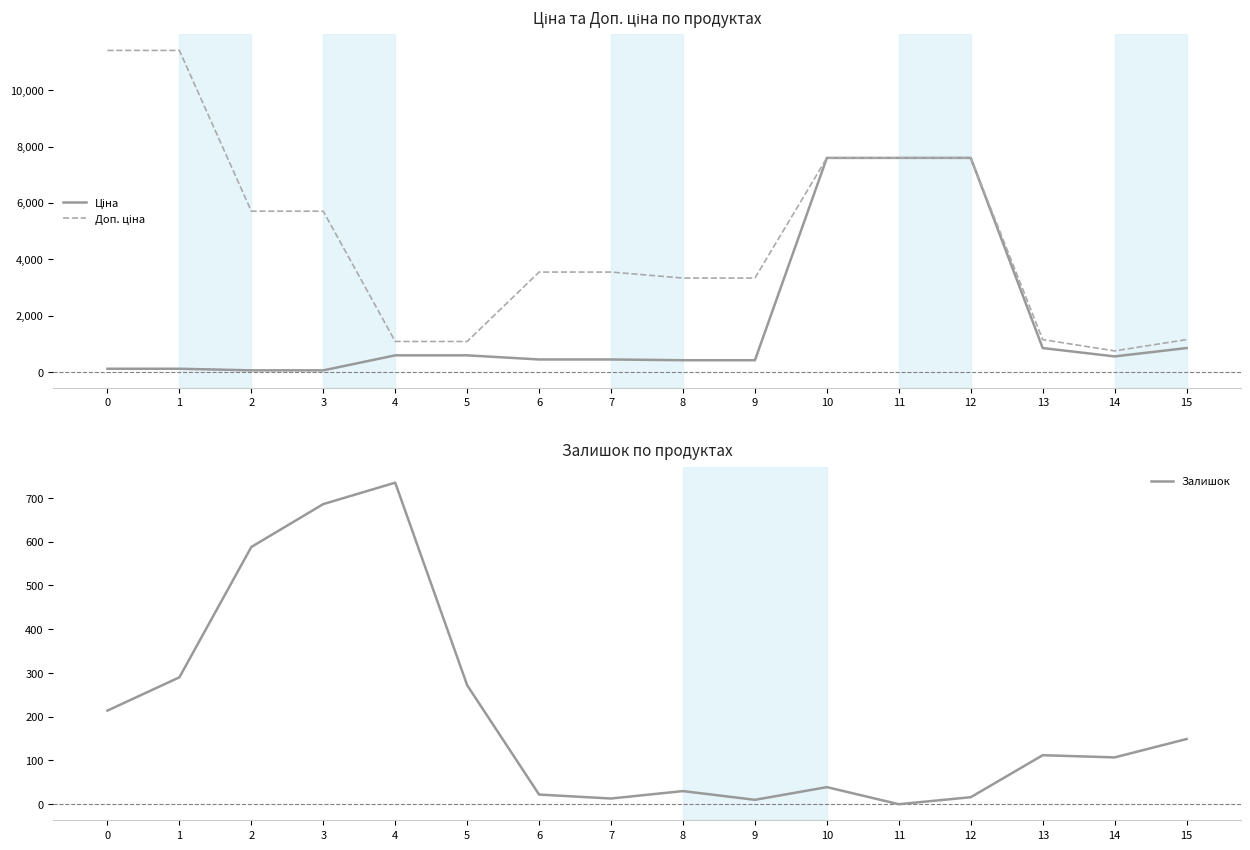

Reading left to right, extract all data points from this chart.

Ціна: 114.1	114.1	57.0	57.0	589.9	589.9	443.1	443.1	416.6	416.6	7596.5	7596.5	7596.5	848.4	551.5	848.4
Доп. ціна: 11410.0	11410.0	5705.0	5705.0	1081.7	1081.7	3545.0	3545.0	3332.5	3332.5	7596.5	7596.5	7596.5	1149.7	747.0	1149.7
Залишок: 214.0	290.0	588.0	686.0	735.0	272.0	22.0	13.0	30.0	10.0	39.0	0.0	16.0	112.0	107.0	149.0